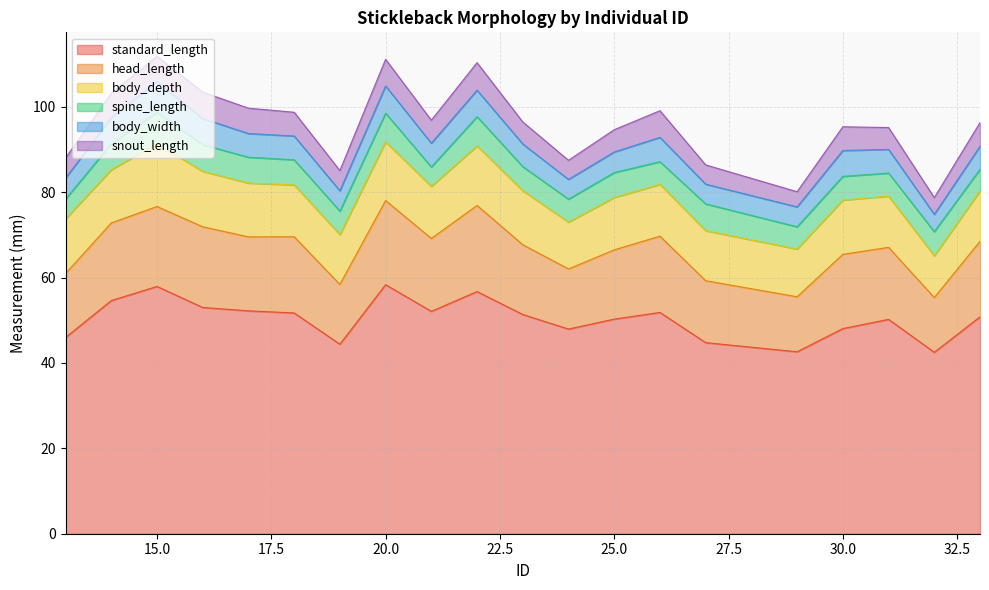

At which category does spine_length reach its first local valley?

19